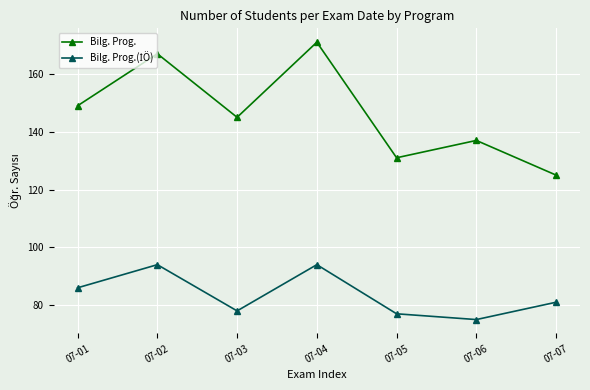

How many lines are shown in the chart?

2